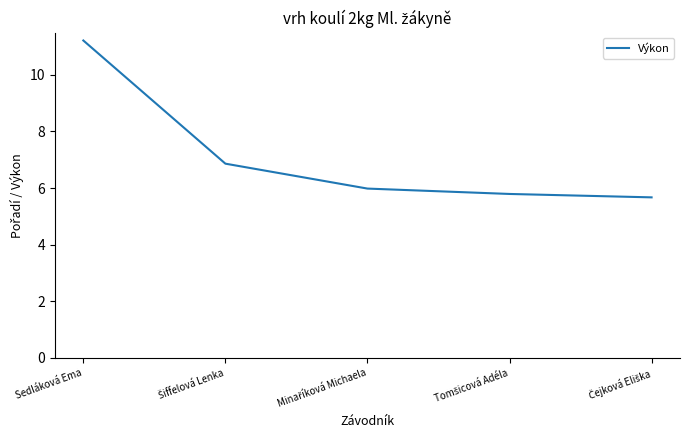

What is the smallest value displayed?

5.7